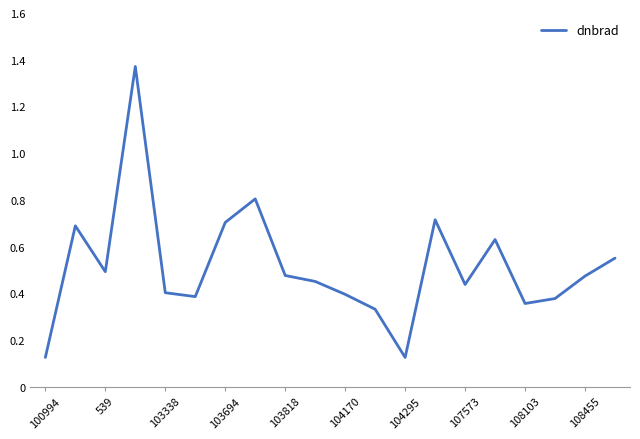

How many points are lower than both their immediate neighbors (excluding endpoints)?

5